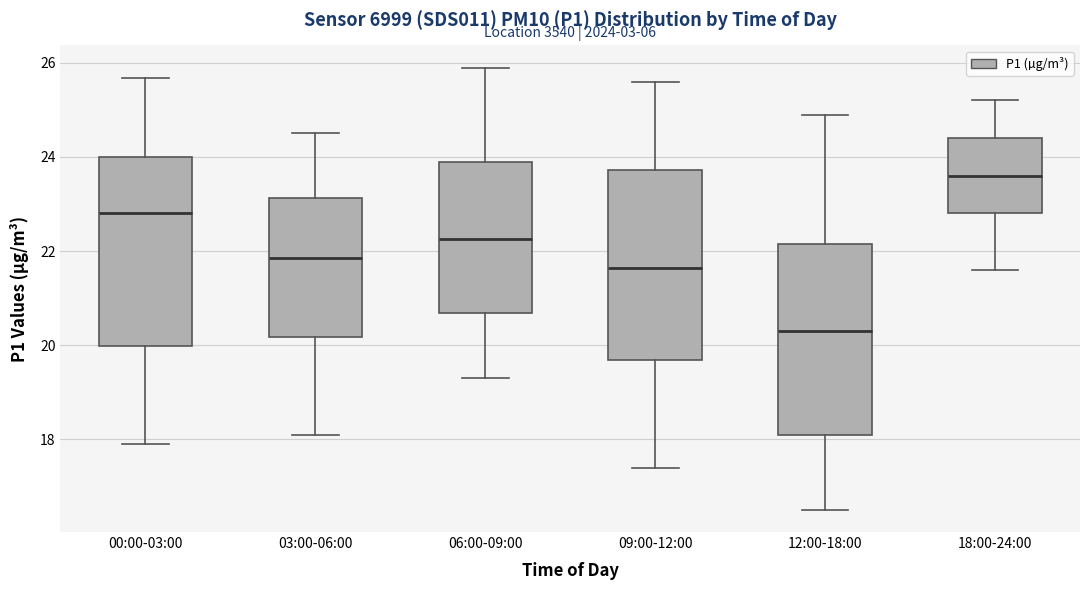

Where does the median line of the box for 03:00-06:00 sit on the y-axis? The values are not printed on the chart, so give them approximately, as read against the axis.

21.8